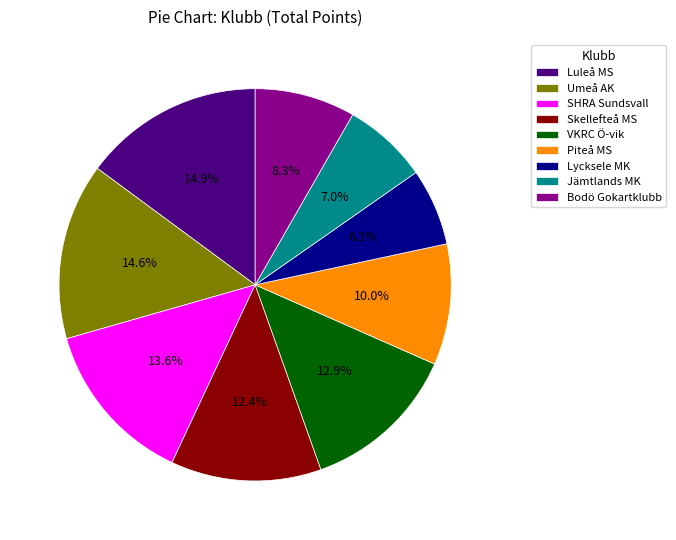

The Piteå MS slice represents 24% of the pie. True or false?

False